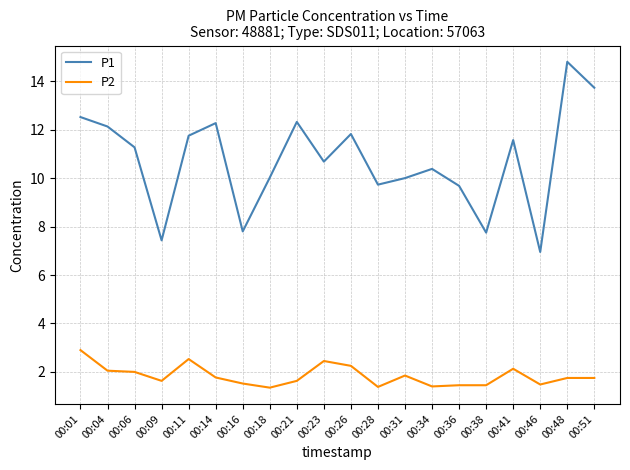

What is the spread (max minus min) of values at 00:11?

9.2